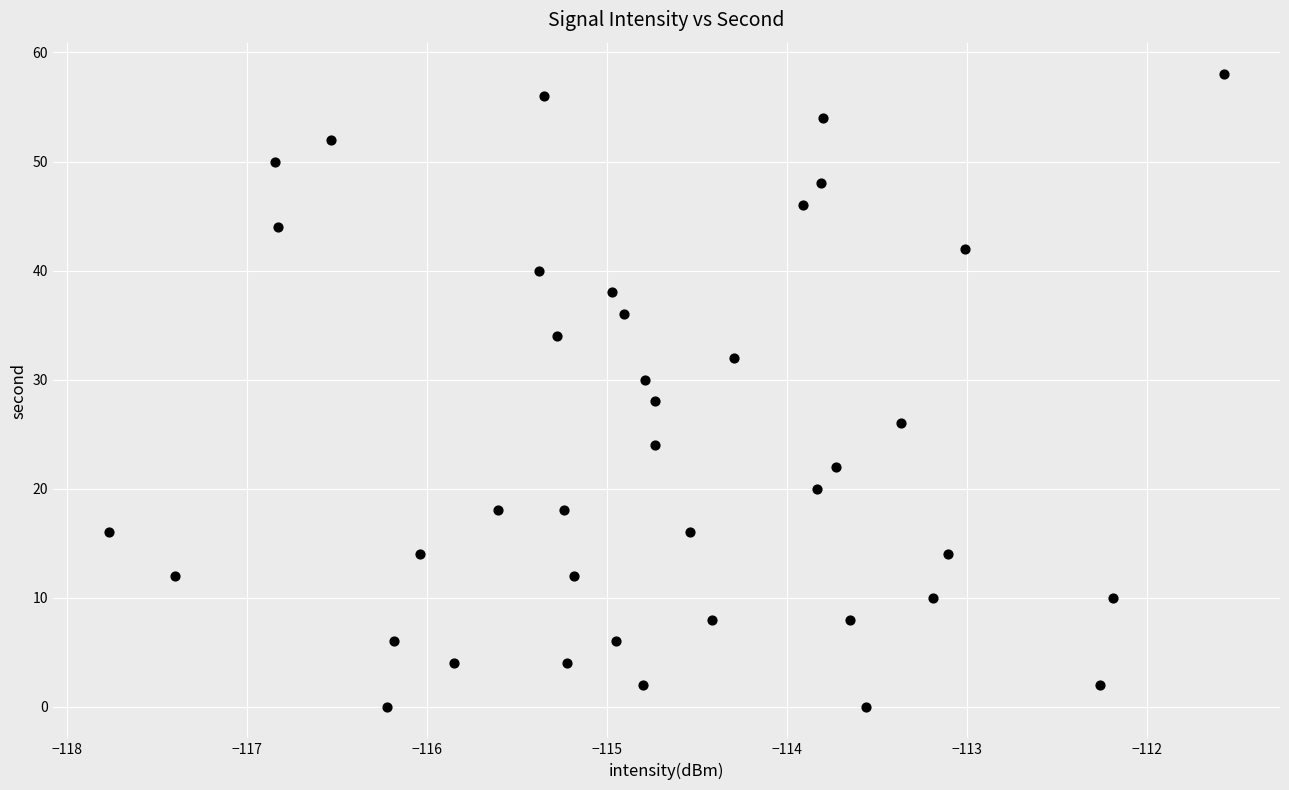

What is the range of Y values (max minus min)?

58